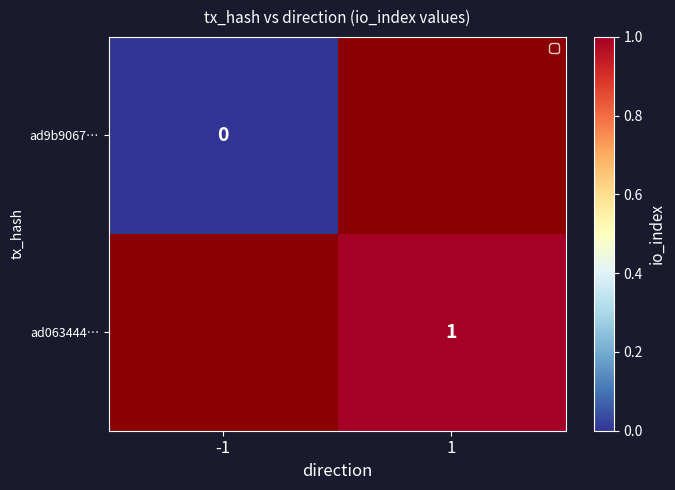

Which label corresponds to the smallest value in the chart?

-1